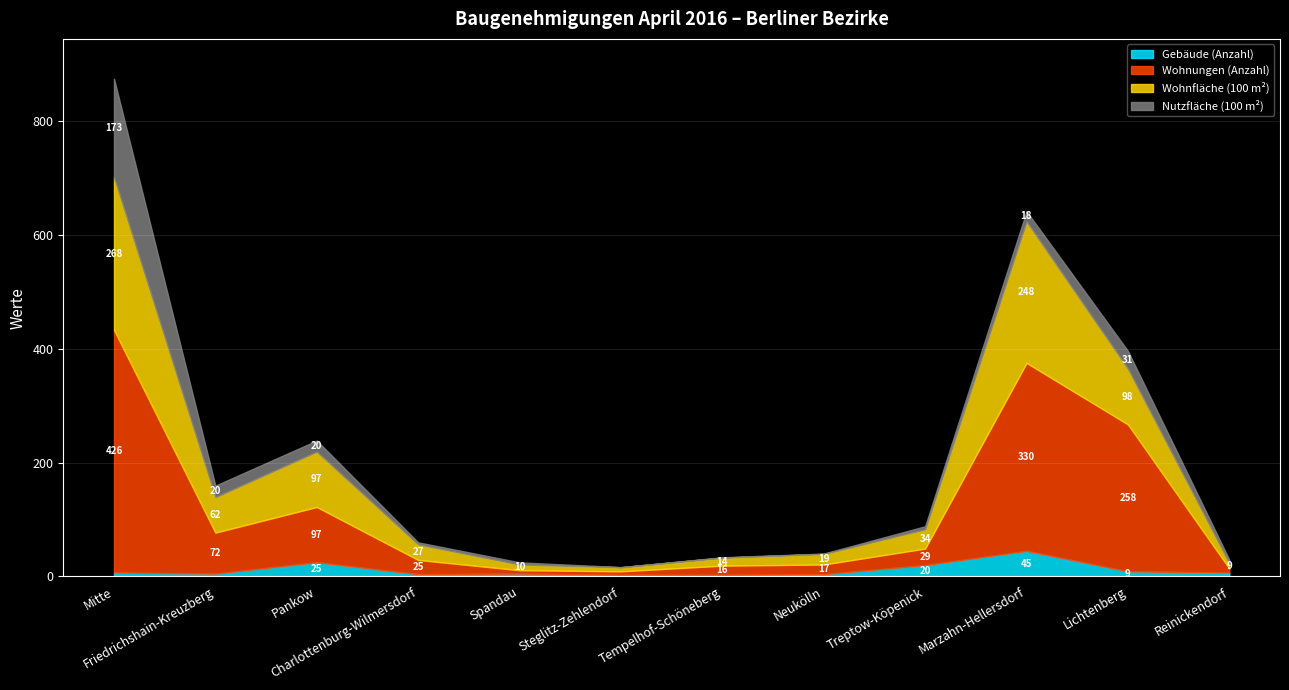

What is the average value of the Nutzfläche (100 m²) series?

23.5